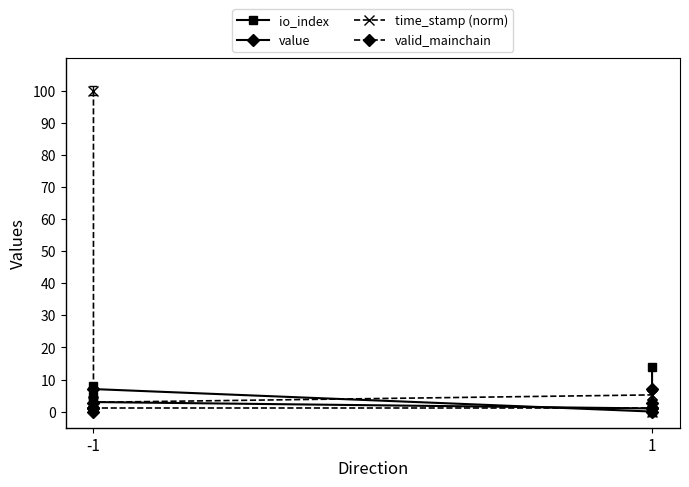

Does the chart have visible grid lines?

No